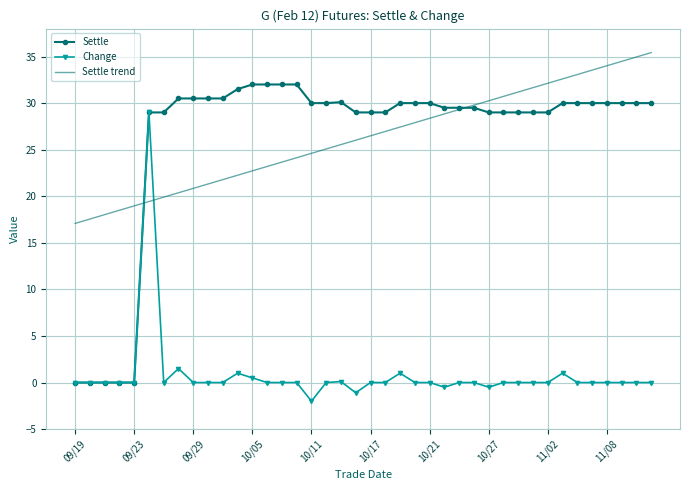

What is the lowest value of the Settle trend series?

17.1